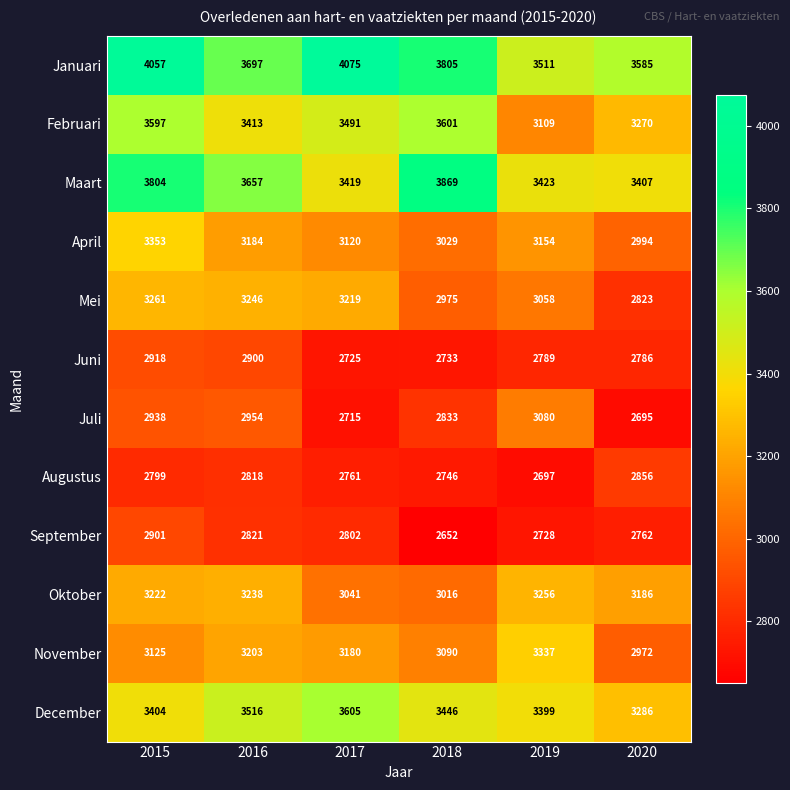

What value does the September series have at 2017?

2802